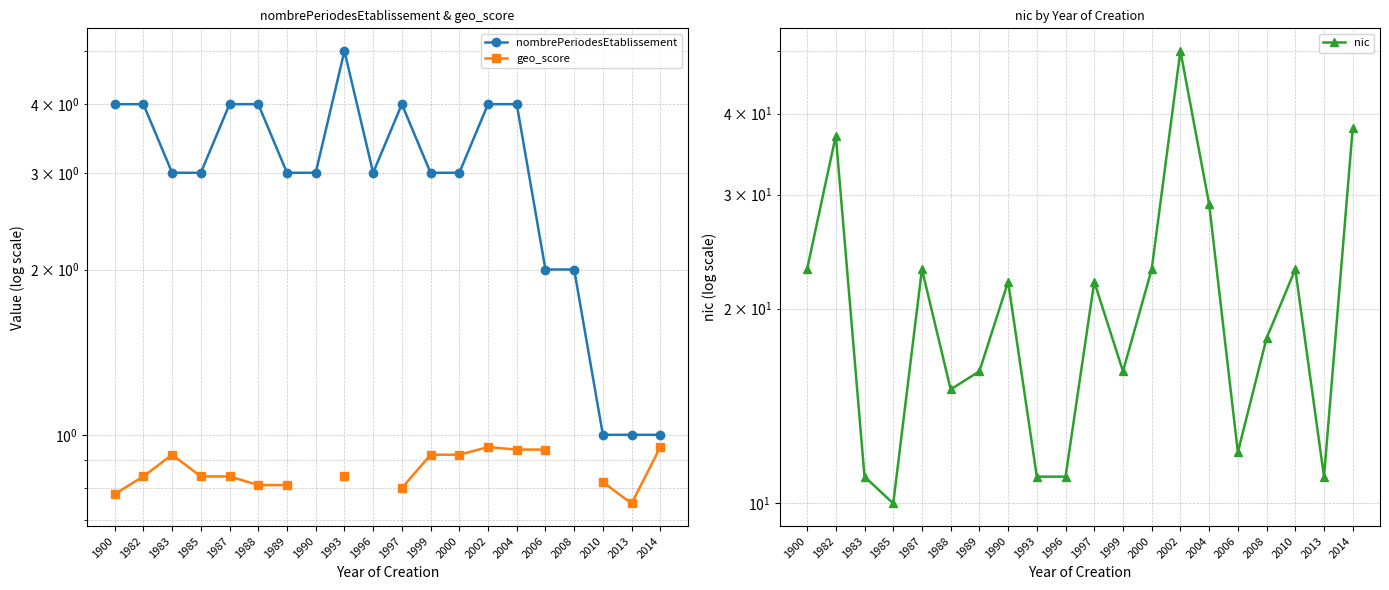

What are all the series names shown in the legend?

nombrePeriodesEtablissement, geo_score, nic